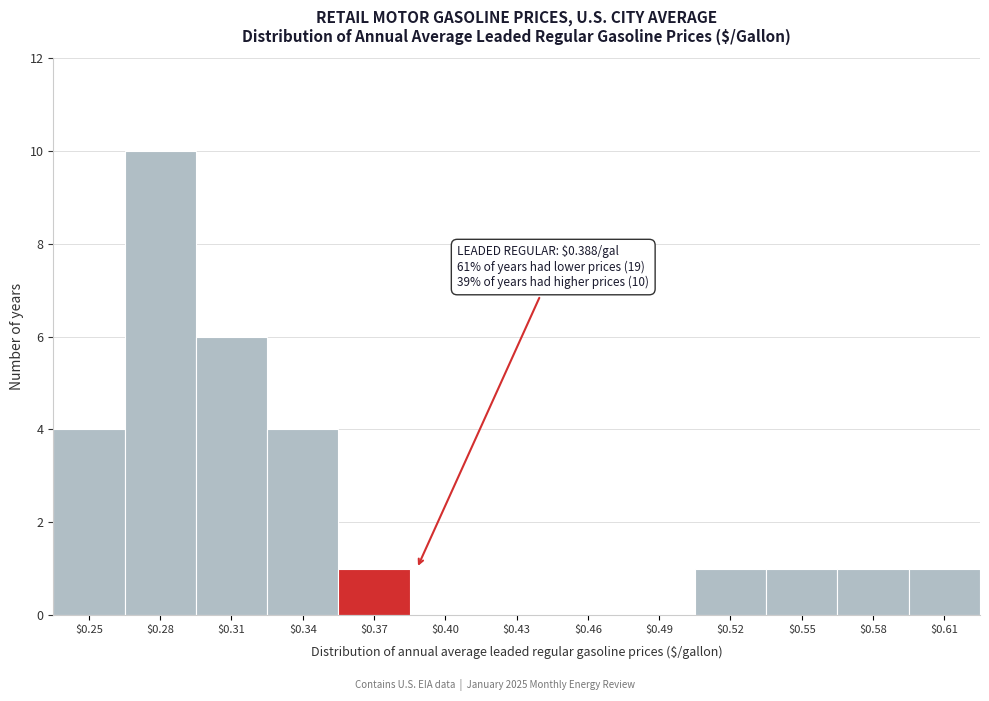

What is the greatest value displayed?

10